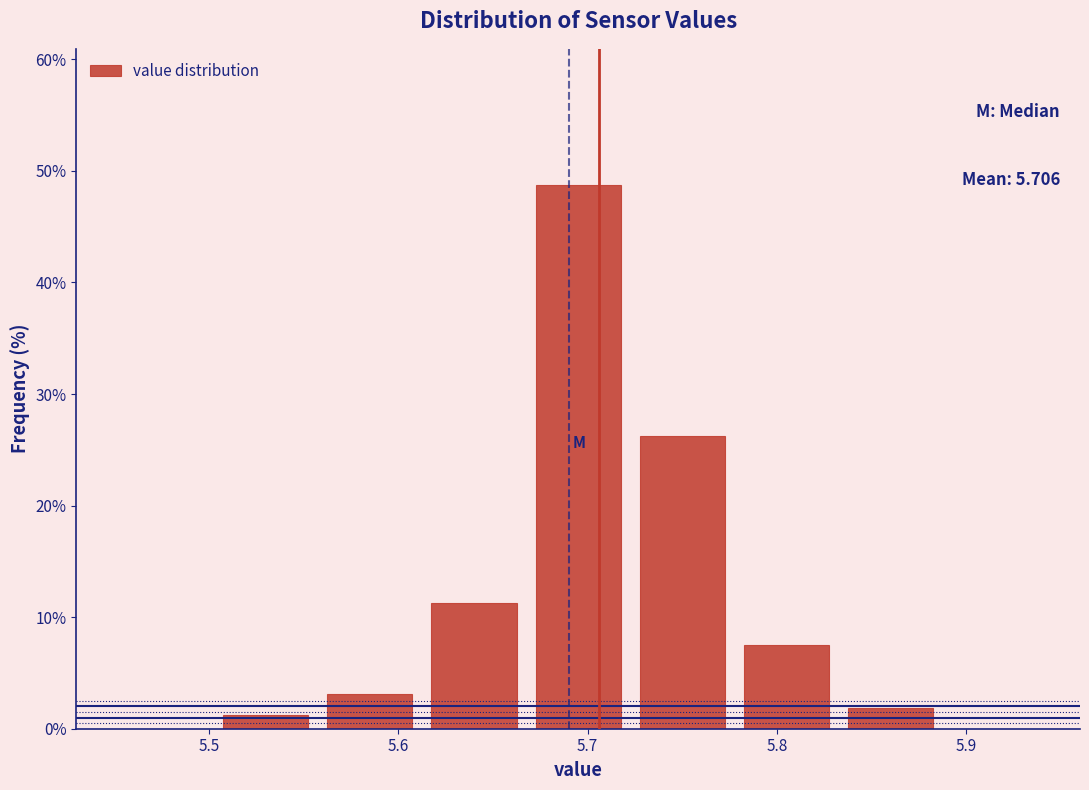

Over which range of the x-axis is the bar tallest?

5.665 to 5.725